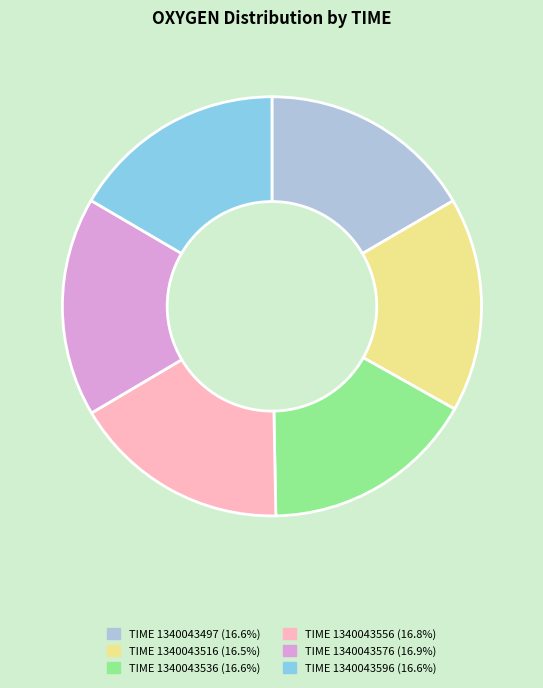

Count the number of slices in the pie.

6